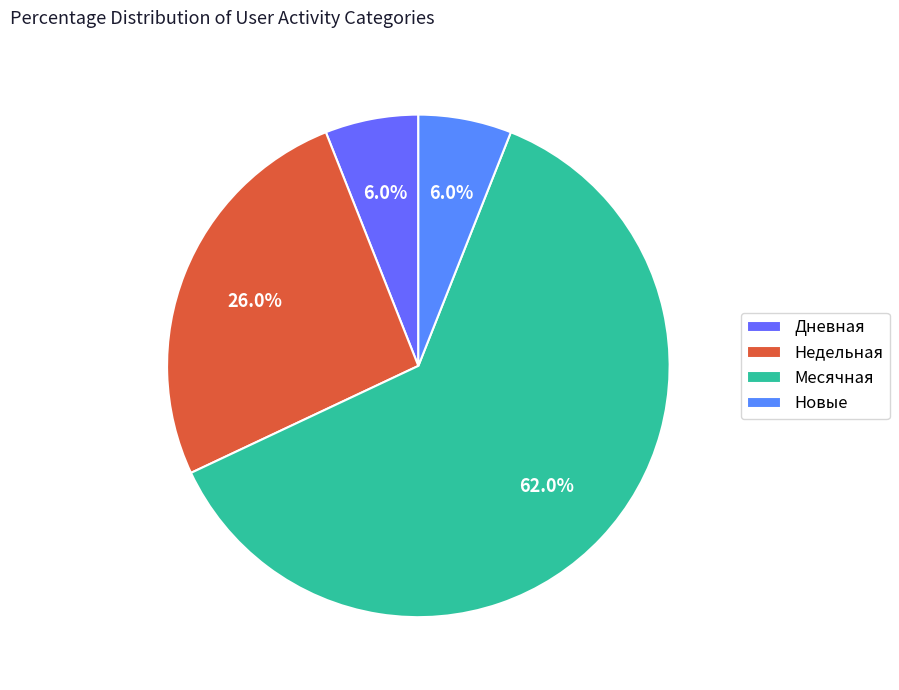

Does Месячная represent more than half of the total?

Yes